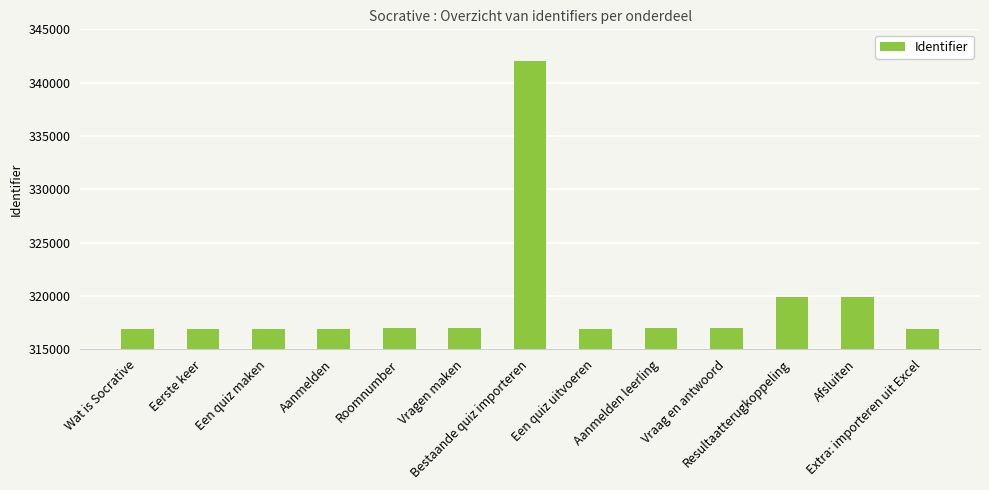

What is the ratio of the value at Vragen maken to the value at Extra: importeren uit Excel?

1.0